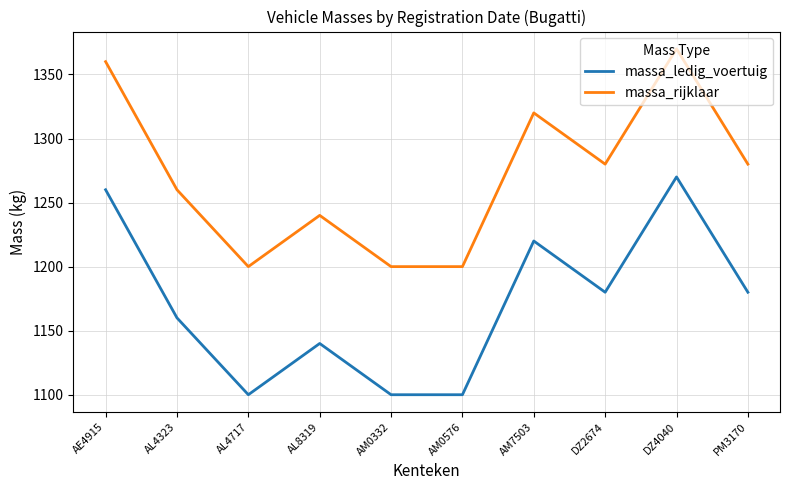

True or false: massa_ledig_voertuig and massa_rijklaar cross at least once.

False